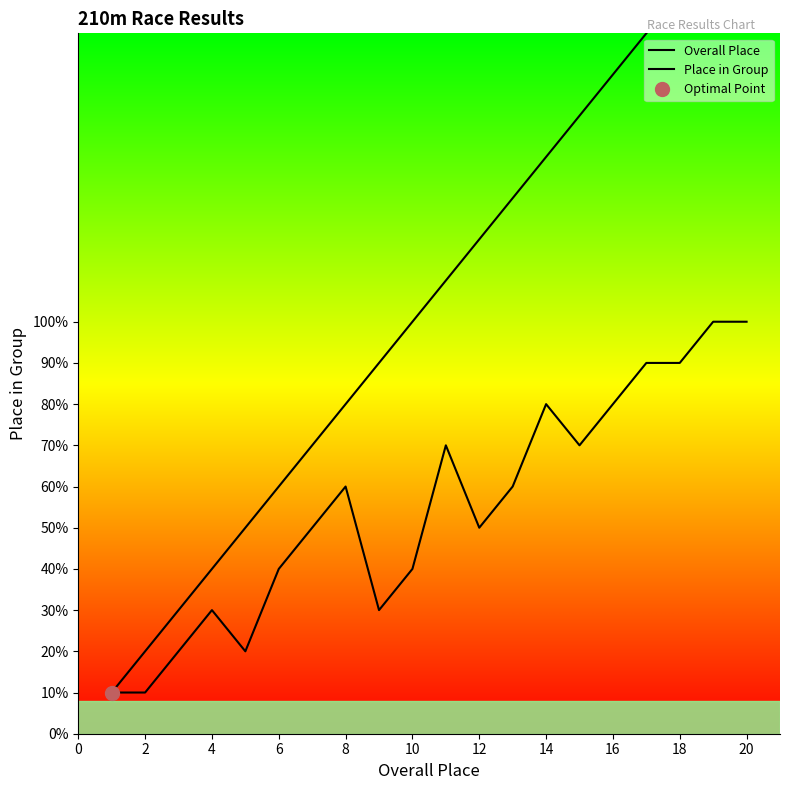

Does the chart have visible grid lines?

No